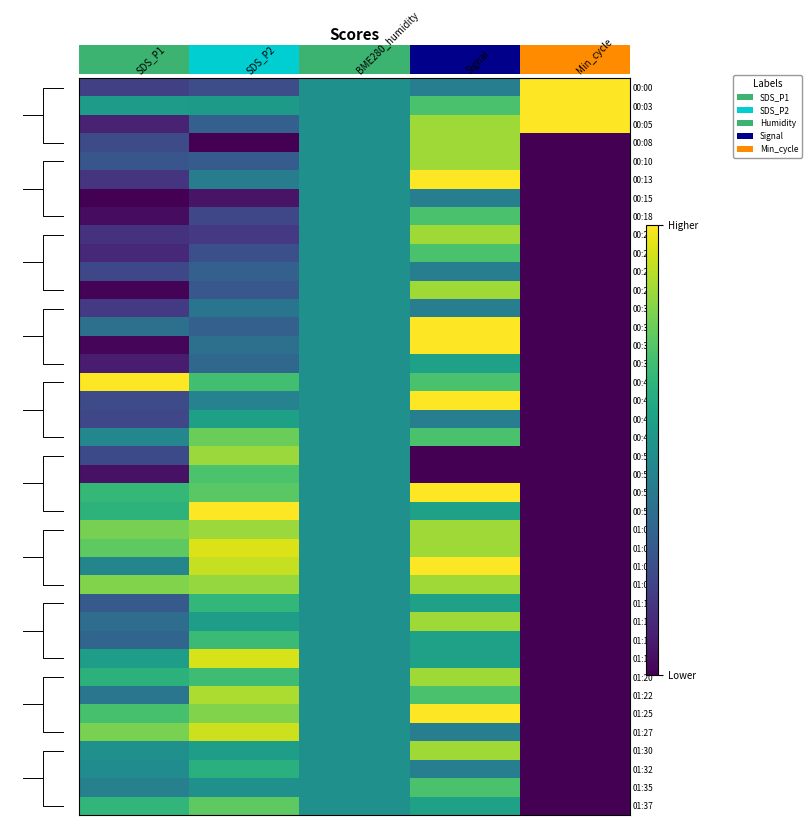

True or false: 00:10 has a value of -0.6 at Min_cycle.

False